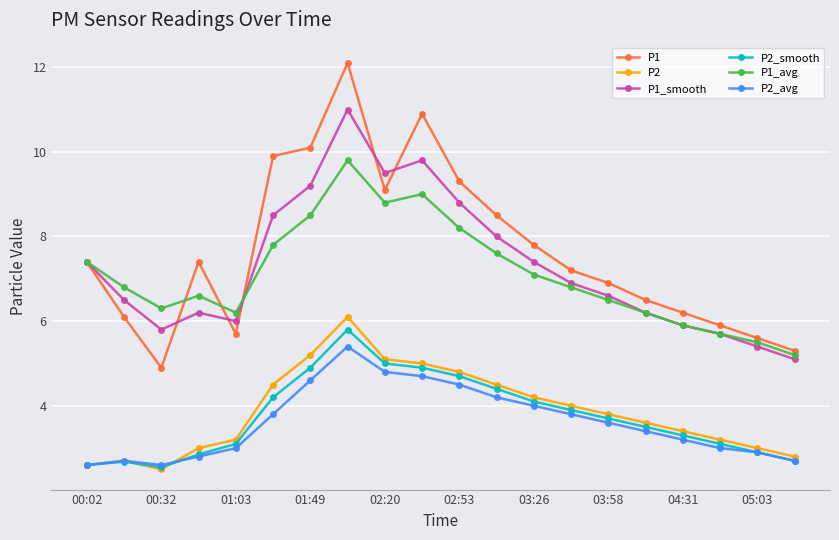

True or false: P1_avg and P2_smooth cross at least once.

False